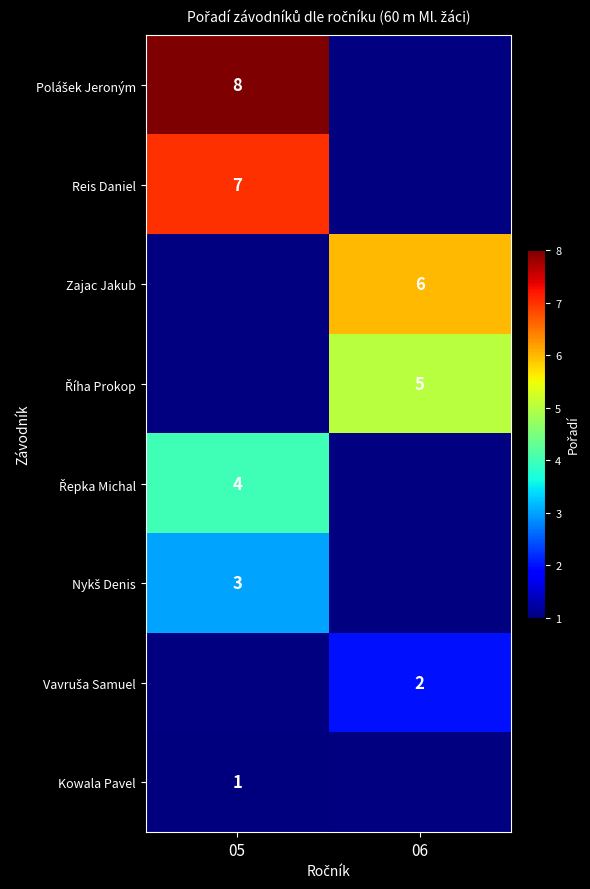

Which category has the highest value in the Kowala Pavel series?

05